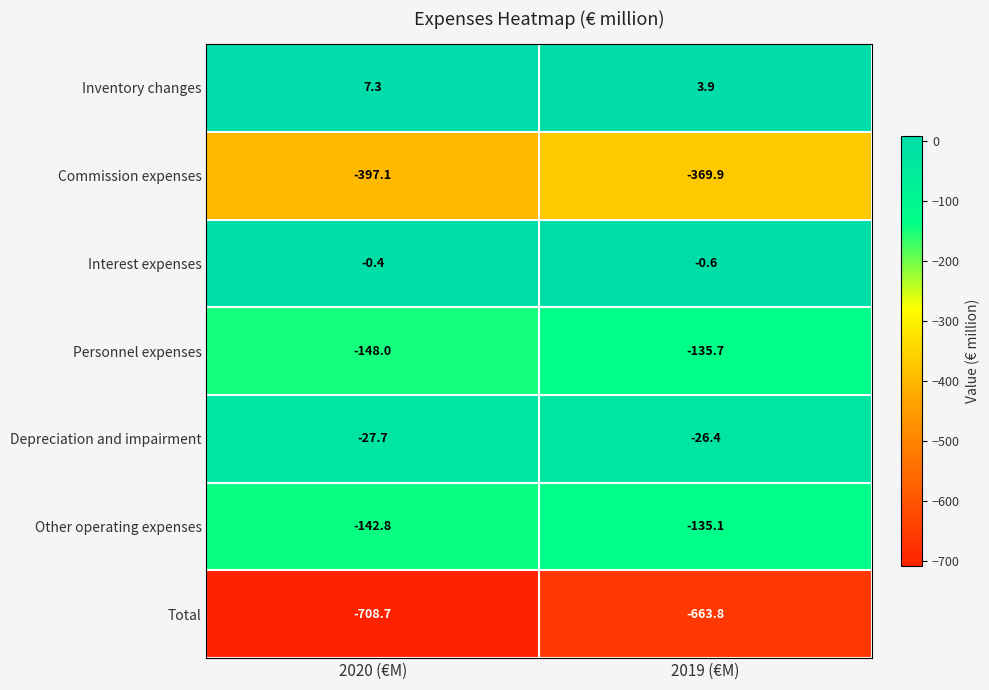

Reading left to right, transcribe all the data shown in this chart.

Inventory changes: 7.3	3.9
Commission expenses: -397.1	-369.9
Interest expenses: -0.4	-0.6
Personnel expenses: -148.0	-135.7
Depreciation and impairment: -27.7	-26.4
Other operating expenses: -142.8	-135.1
Total: -708.7	-663.8